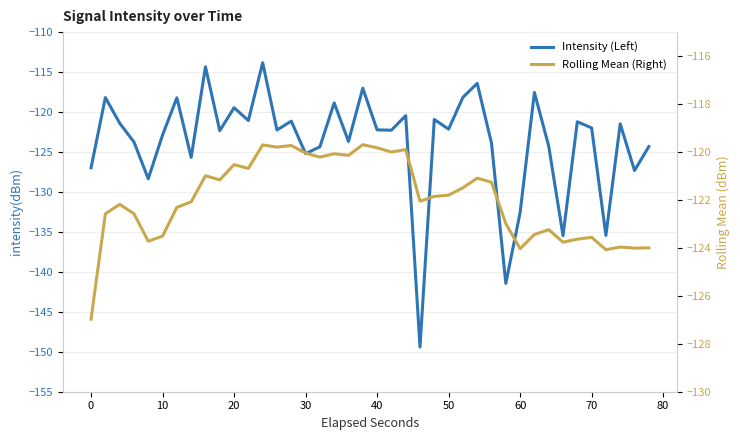

What is the average value of the Rolling Mean (Right) series?

-122.0